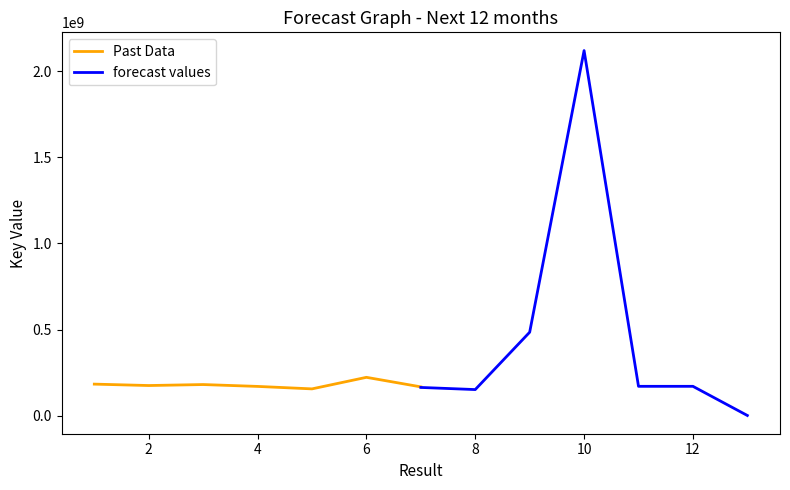

Rank the series by their average value, from highest to lowest.

forecast values, Past Data